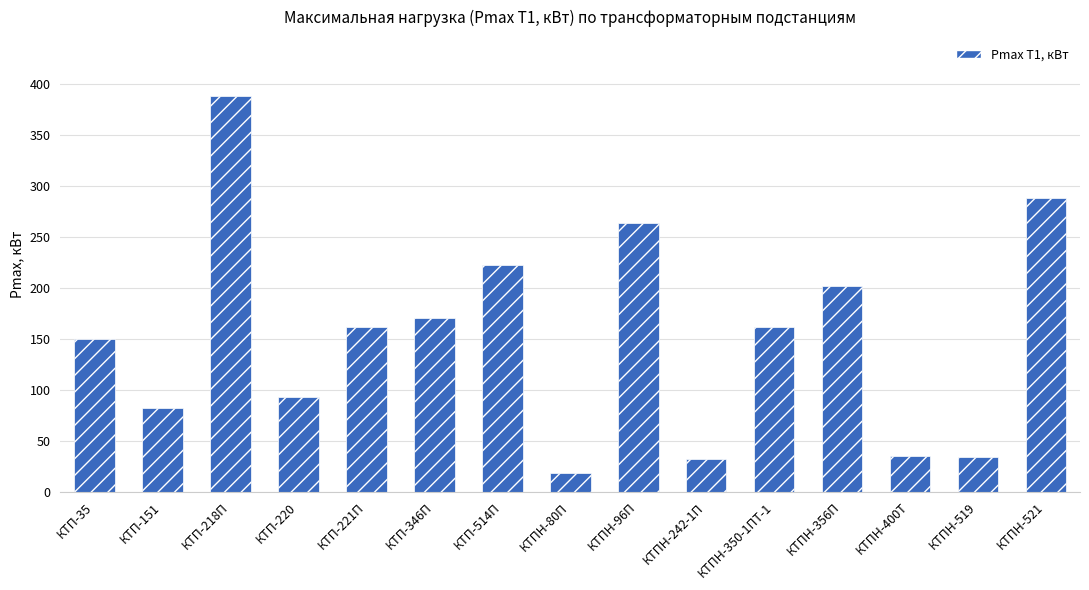

At which category does the chart reach its peak across all series?

КТП-218П